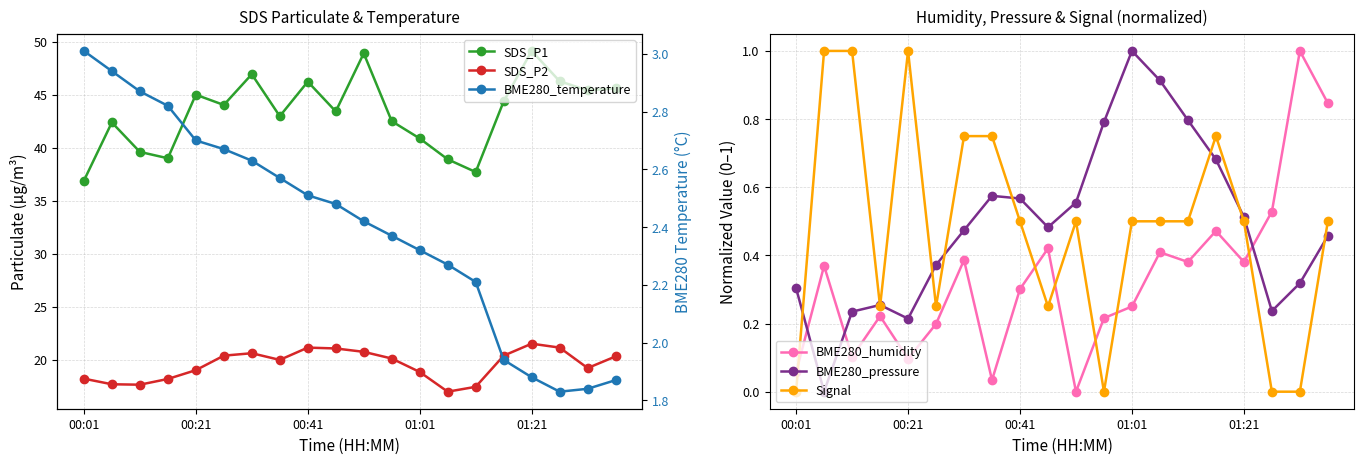

What is the difference between the highest and lowest values at 9?

43.2